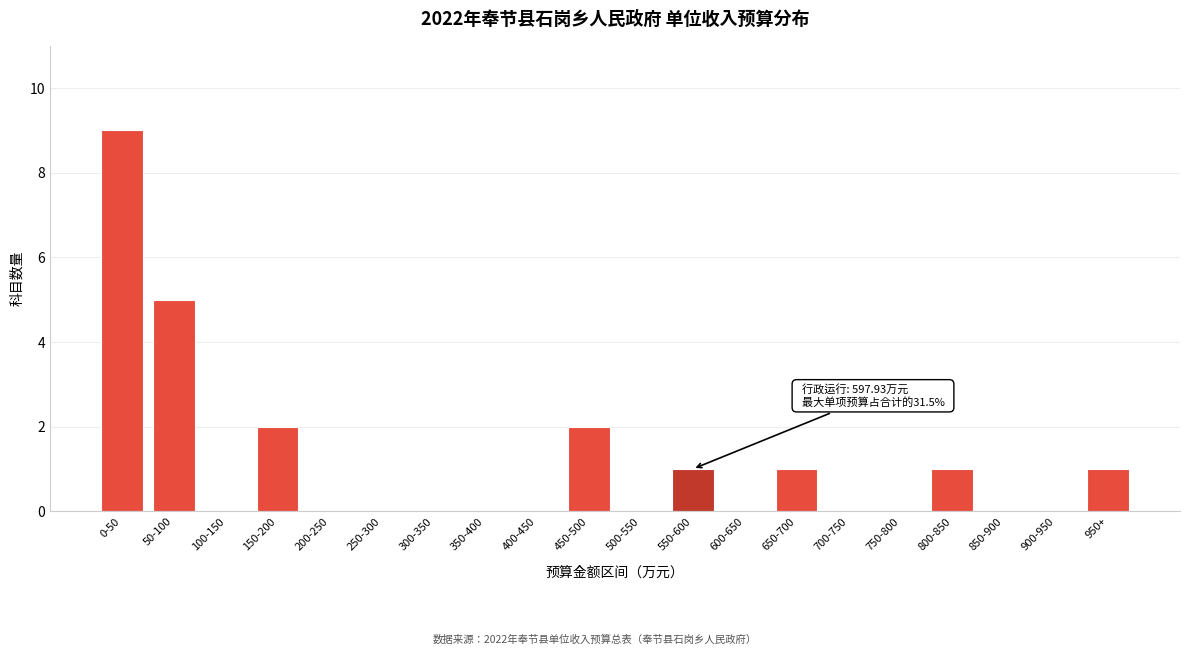

Reading left to right, transcribe all the data shown in this chart.

0-50=9	50-100=5	100-150=0	150-200=2	200-250=0	250-300=0	300-350=0	350-400=0	400-450=0	450-500=2	500-550=0	550-600=1	600-650=0	650-700=1	700-750=0	750-800=0	800-850=1	850-900=0	900-950=0	950+=1